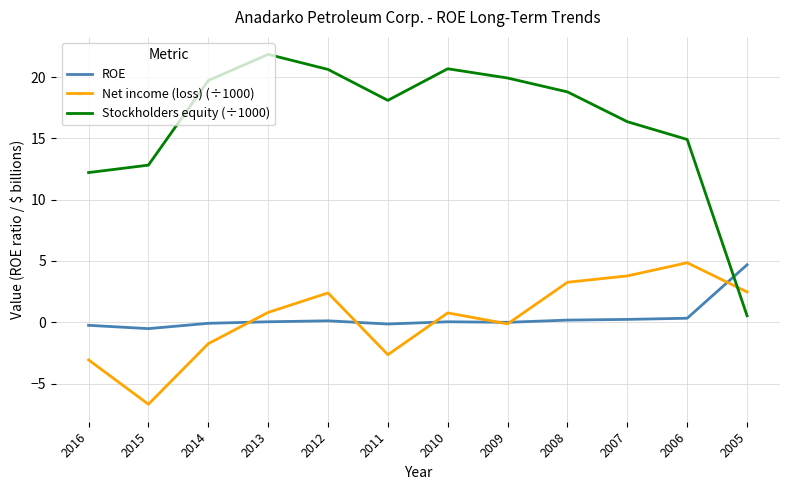

Which series has the largest total across all categories?

Stockholders equity (÷1000)